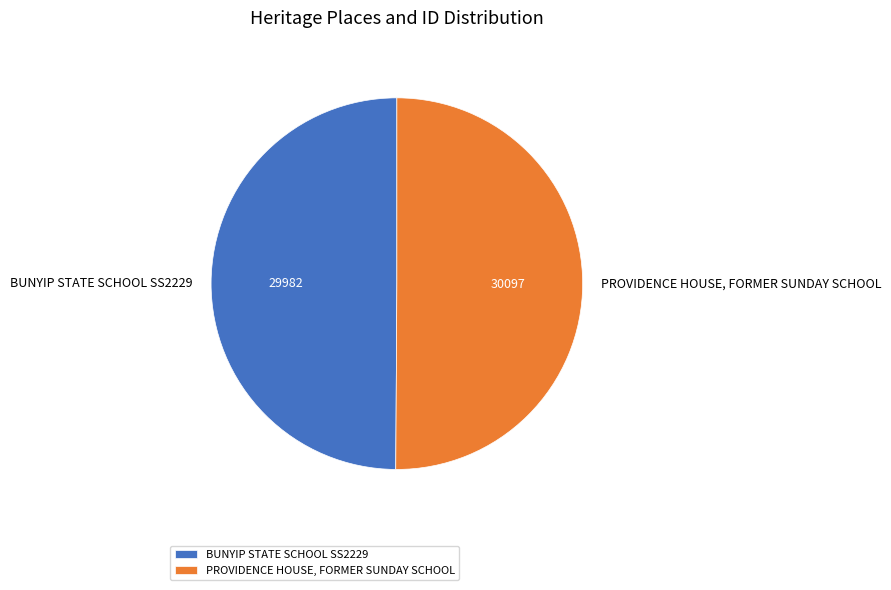

Combined, do PROVIDENCE HOUSE, FORMER SUNDAY SCHOOL and BUNYIP STATE SCHOOL SS2229 account for over 50%?

Yes